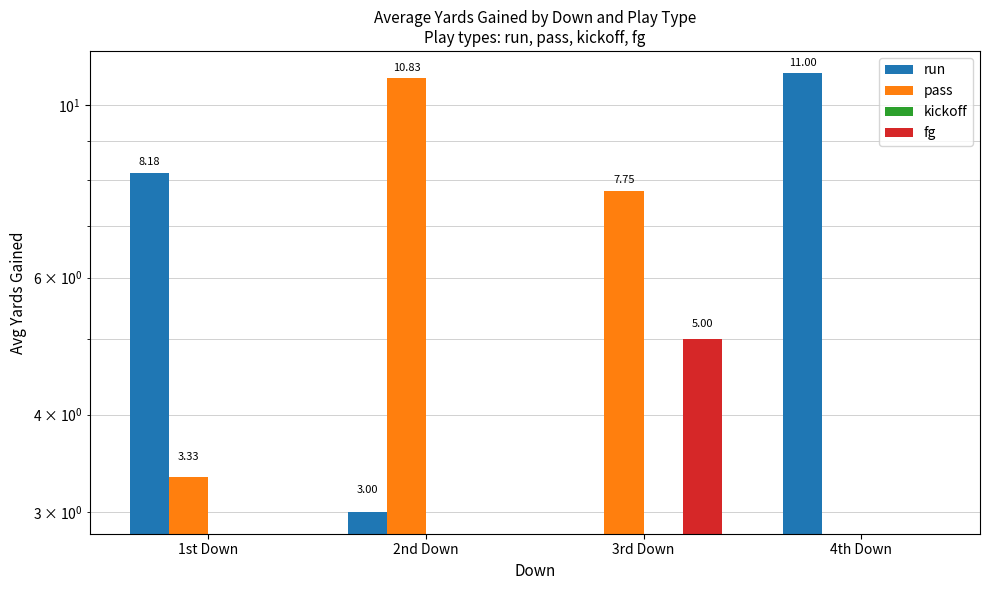

How many groups of bars are there?

4